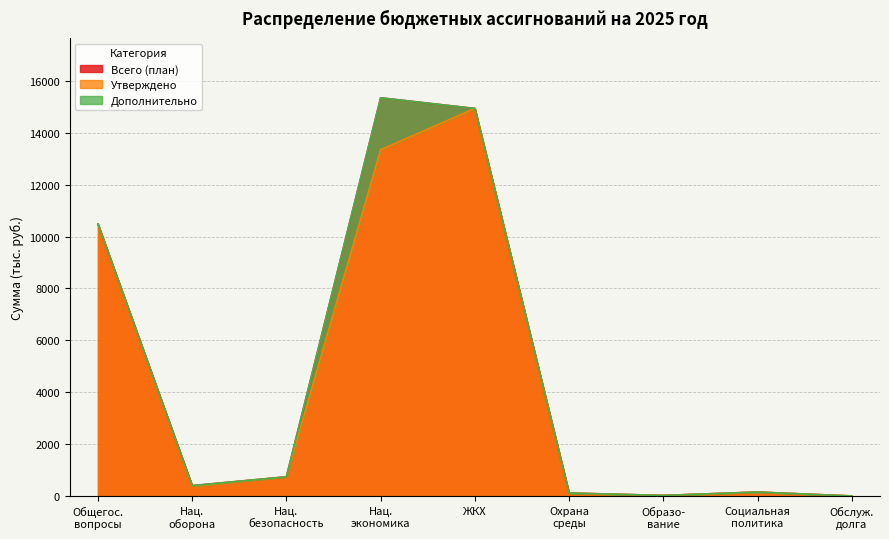

Is it true that Всего (план) equals 20948.8 at ЖКХ?

False